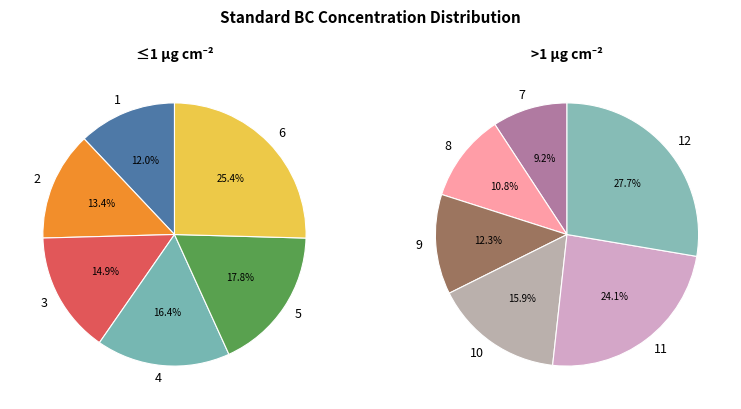

Which slice is the smallest?

1